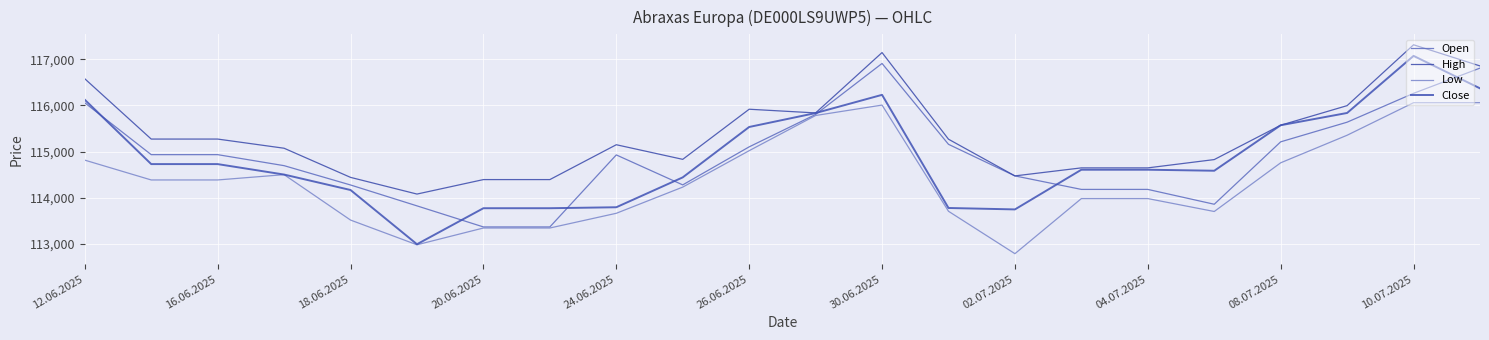

What are all the series names shown in the legend?

Open, High, Low, Close